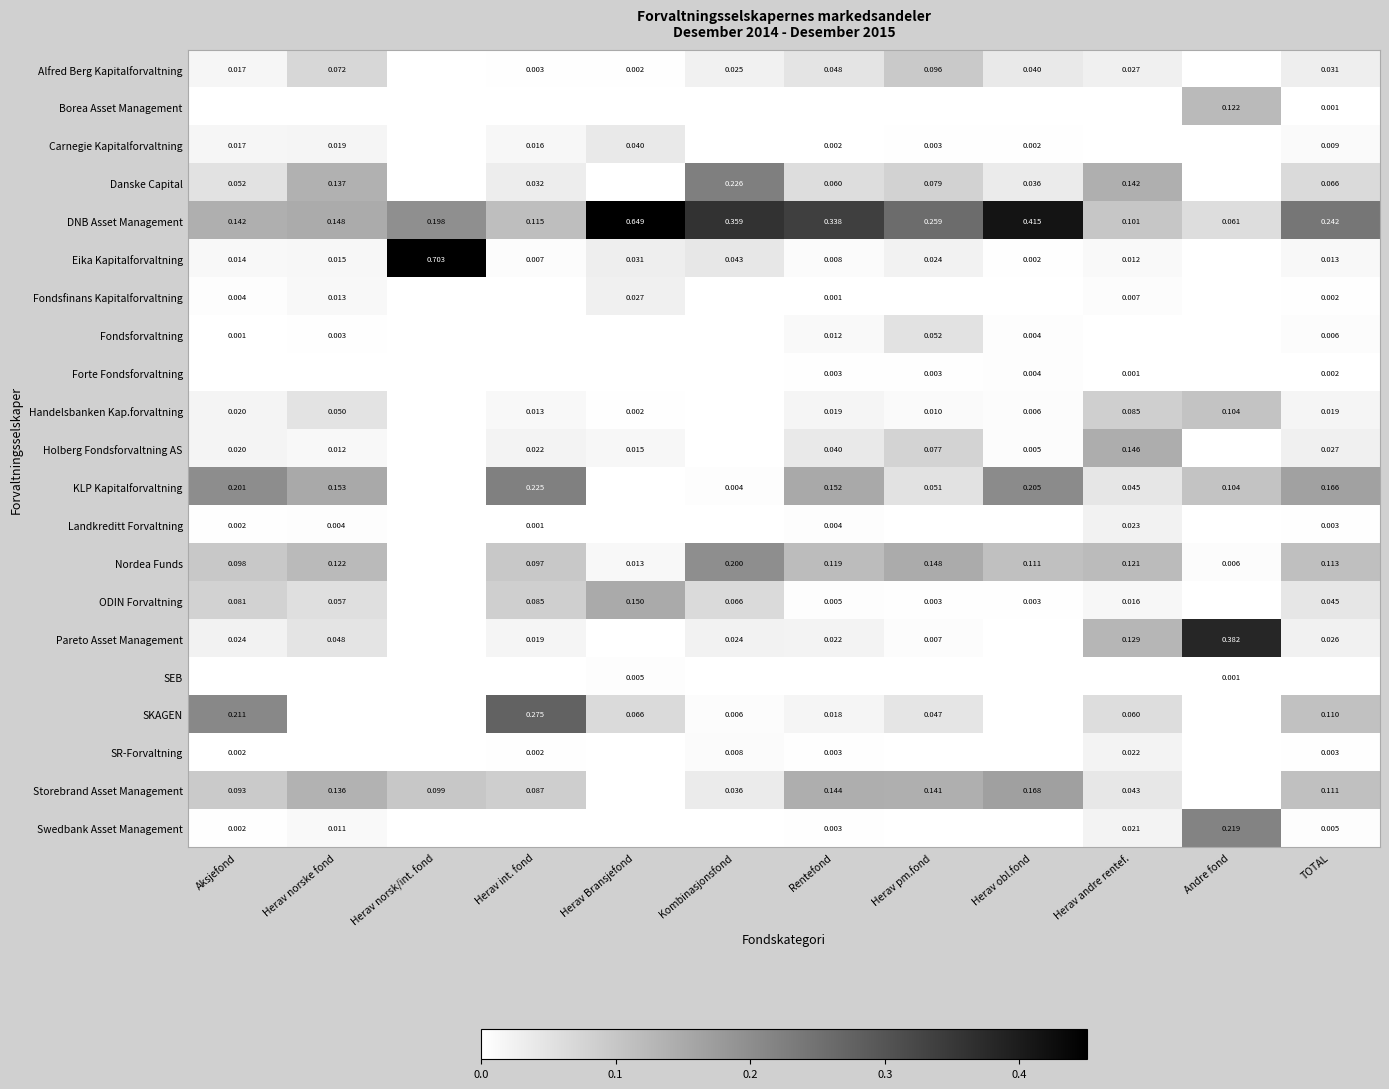

Is the value of DNB Asset Management at Kombinasjonsfond greater than the value of Holberg Fondsforvaltning AS at Herav norske fond?

Yes